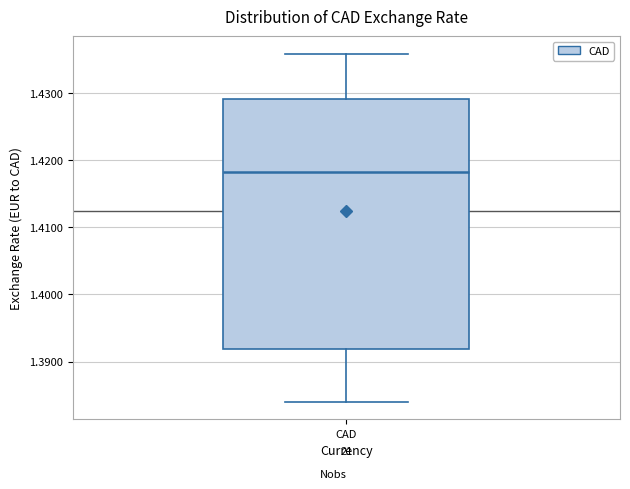

Read this box plot against the y-axis: the position of the median line, the range covered by the box, and the ends of both whiskers. The values are not printed on the chart, so give them approximately, as read against the axis.

median 1.418, box 1.392 to 1.429, whiskers 1.384 to 1.436